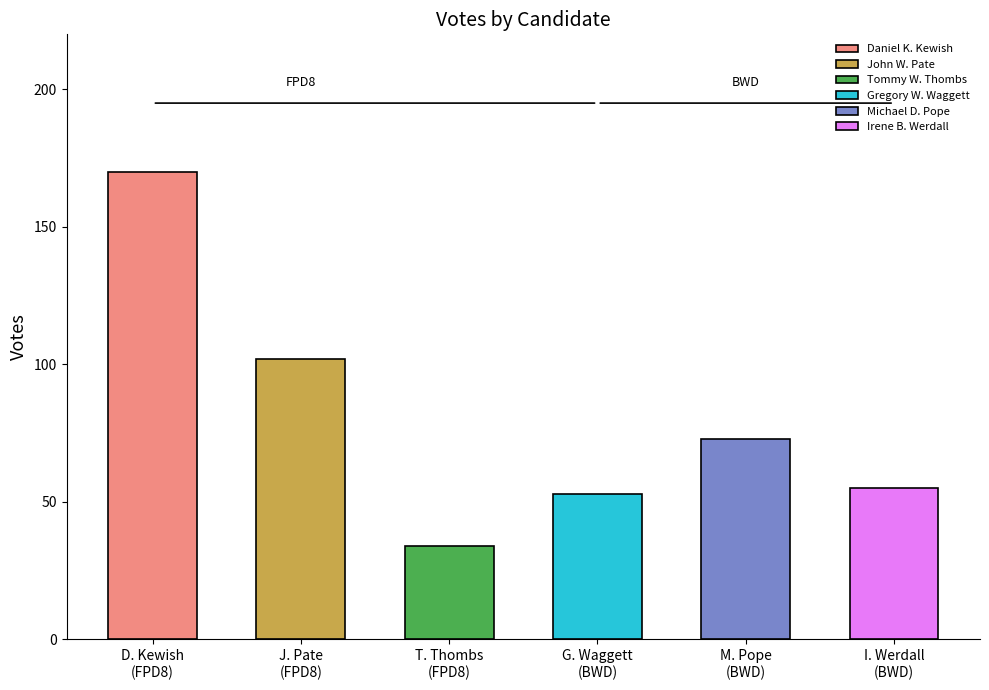

What is the difference between the second highest and minimum values?

68